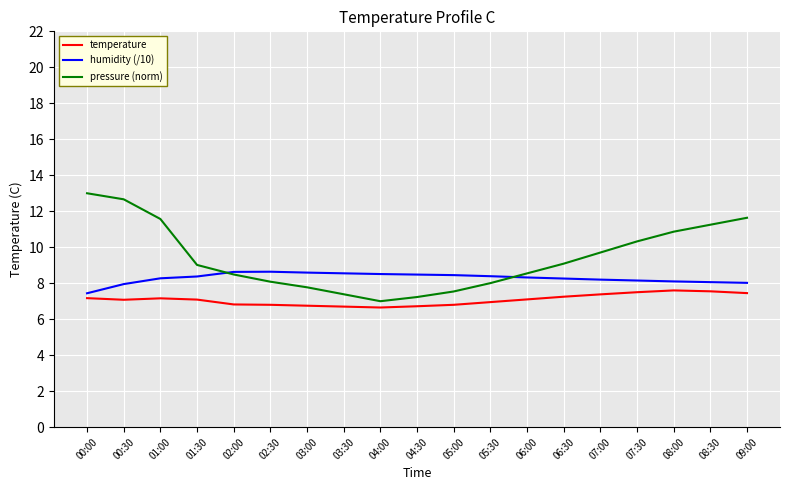

Which series has the largest range (max minus min)?

pressure (norm)